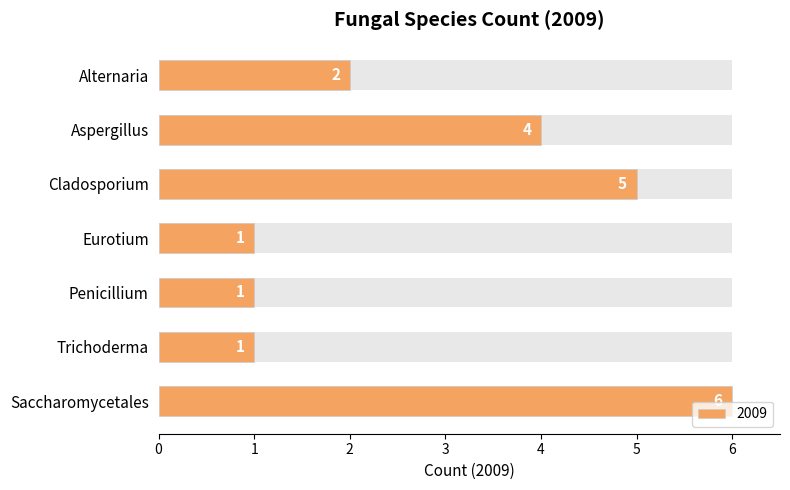

At which category does the chart reach its minimum across all series?

Eurotium